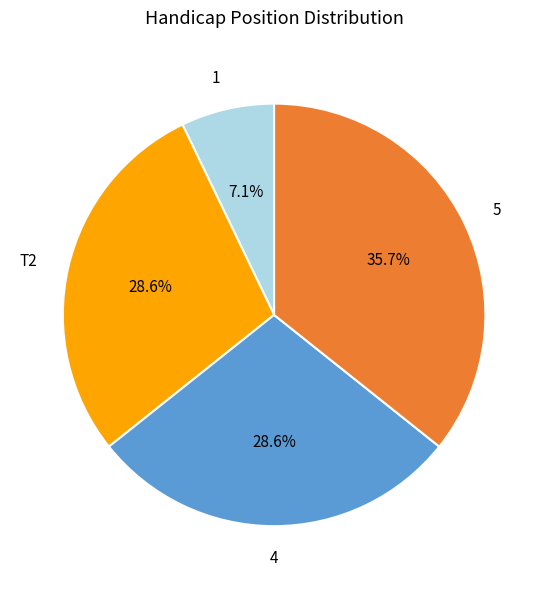

Is there a majority slice in this chart?

No